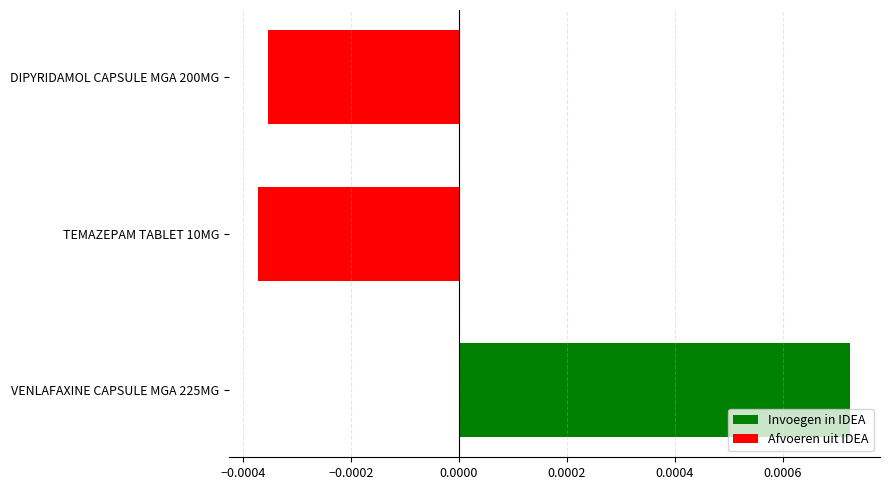

At which category does the chart reach its peak across all series?

VENLAFAXINE CAPSULE MGA 225MG